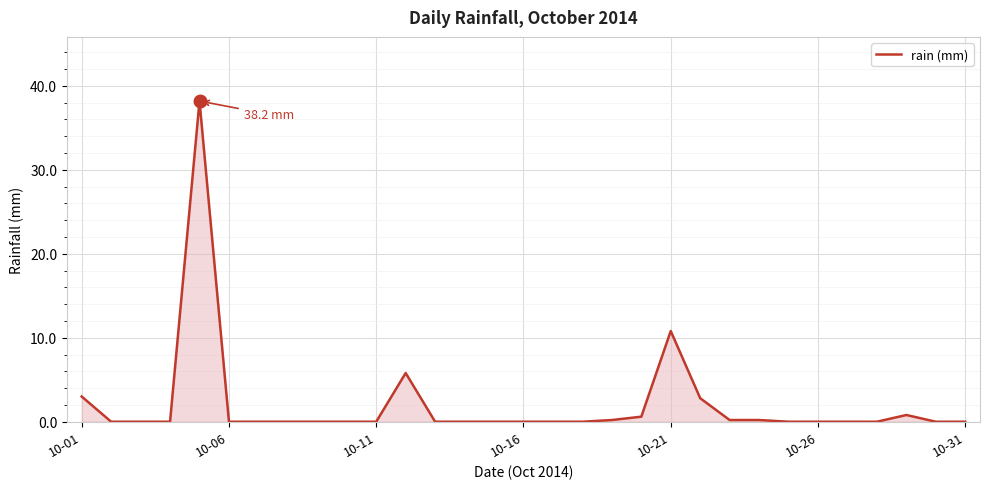

How many series are shown in this chart?

1